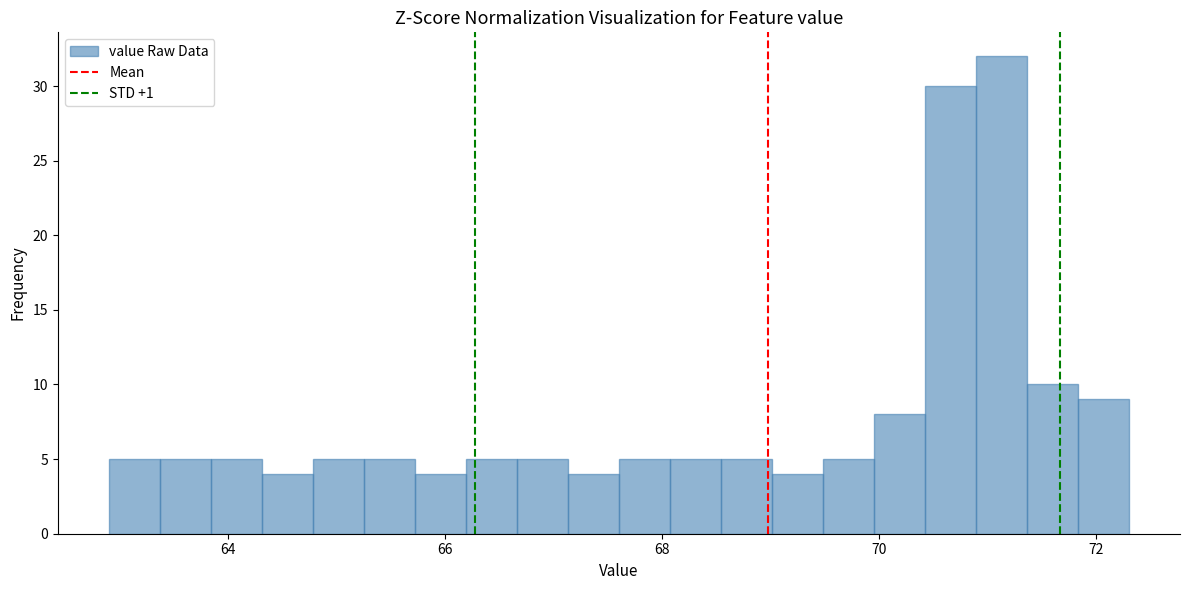

Read against the x-axis, roughly where is the centre of the tallest bar?

71.2